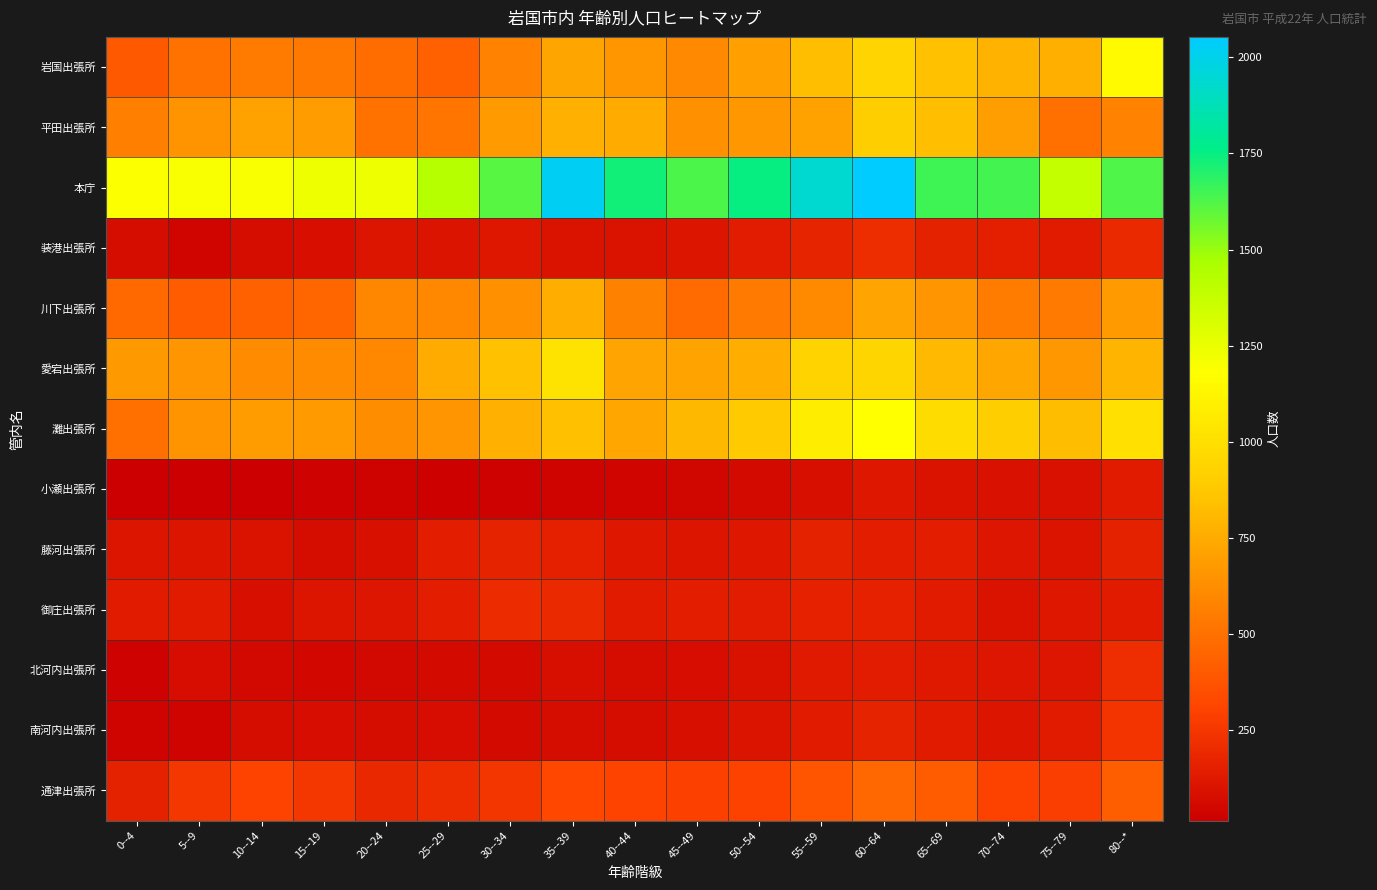

What is the smallest value displayed?

15